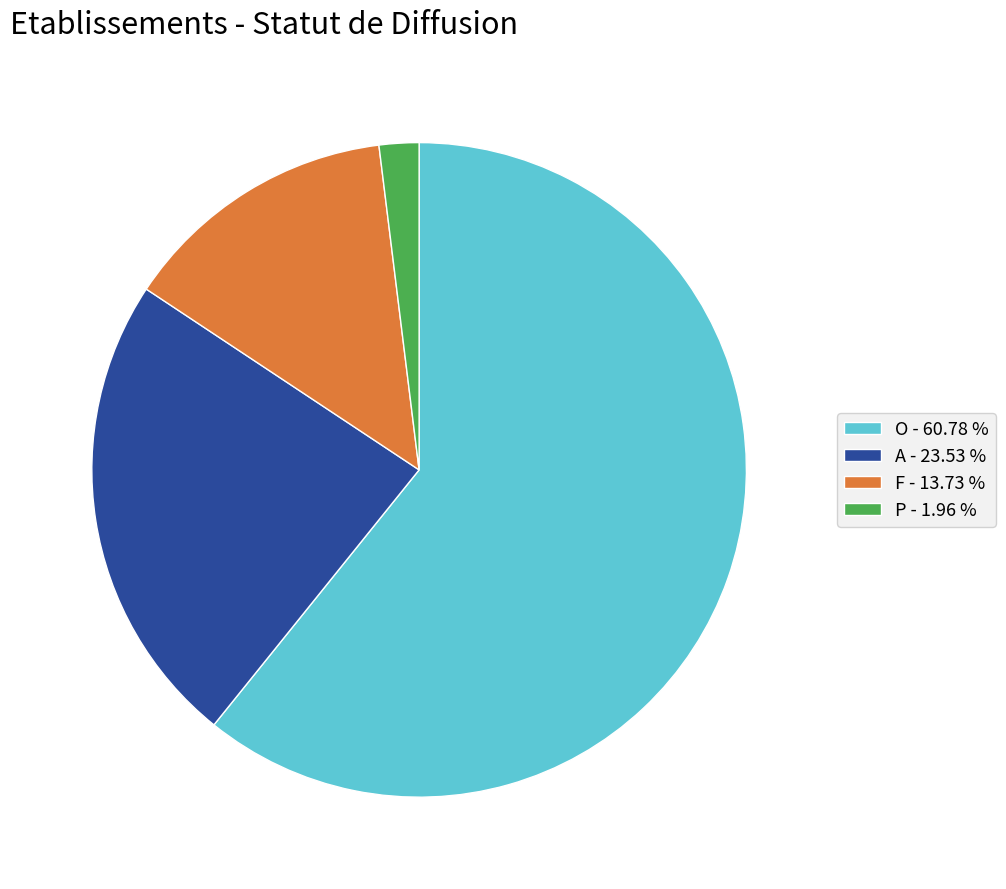

How many segments does this pie chart have?

4